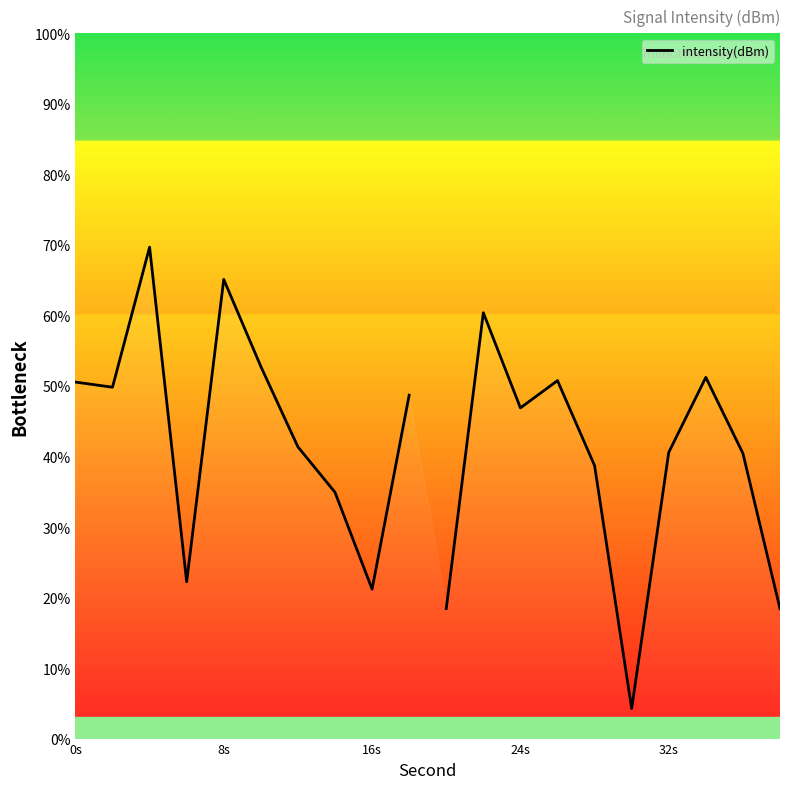

Does the chart display data point markers on the line(s)?

No